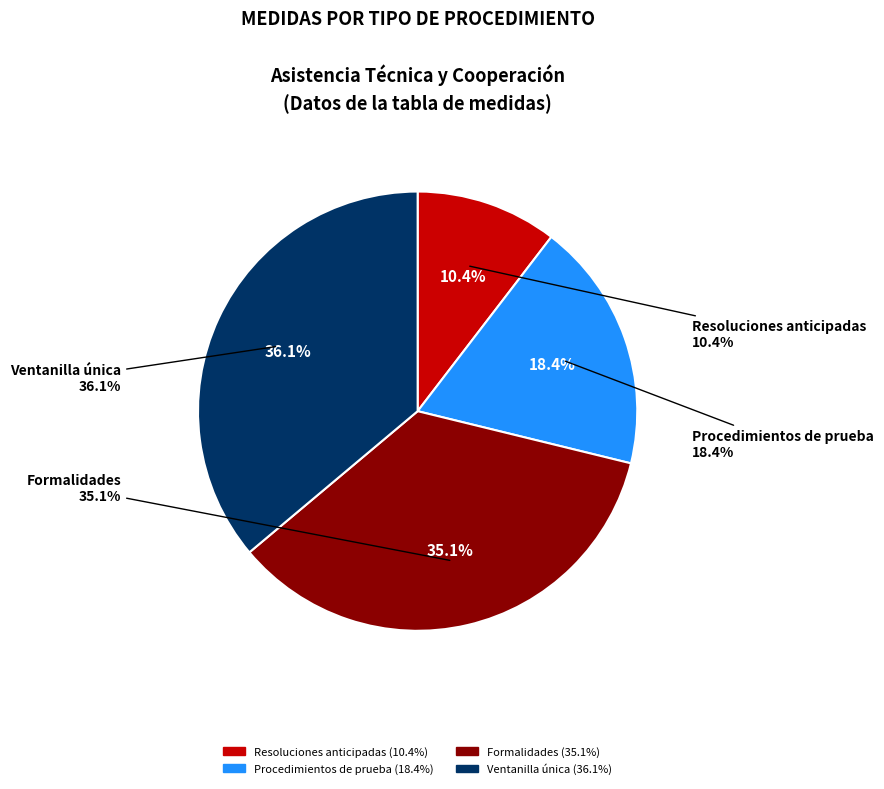

To the nearest percent, what percentage of the pie is Ventanilla única?

36%